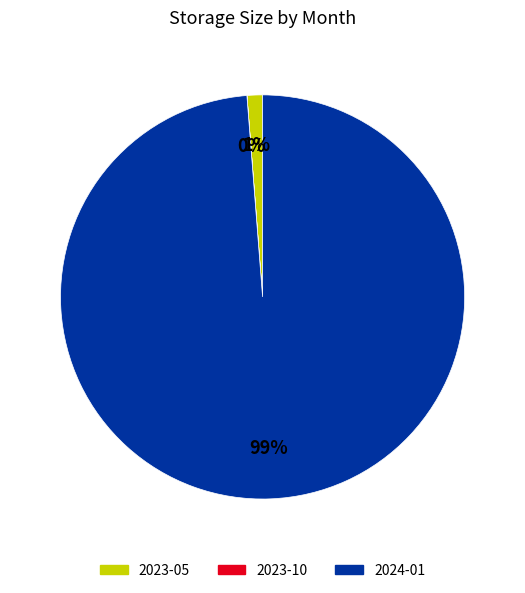

To the nearest percent, what is the average slice percentage?

33%